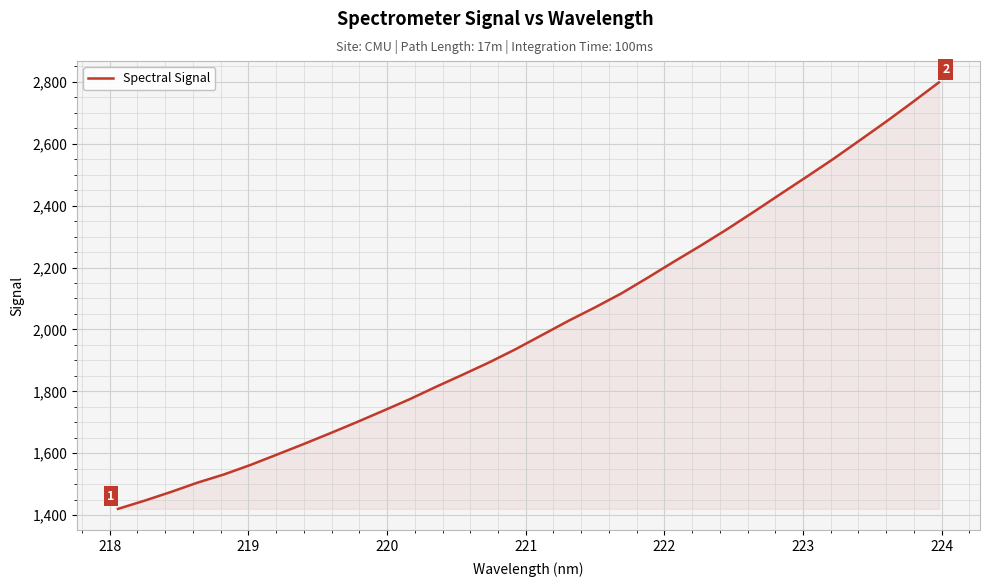

What is the minimum value shown in the chart?

1420.5